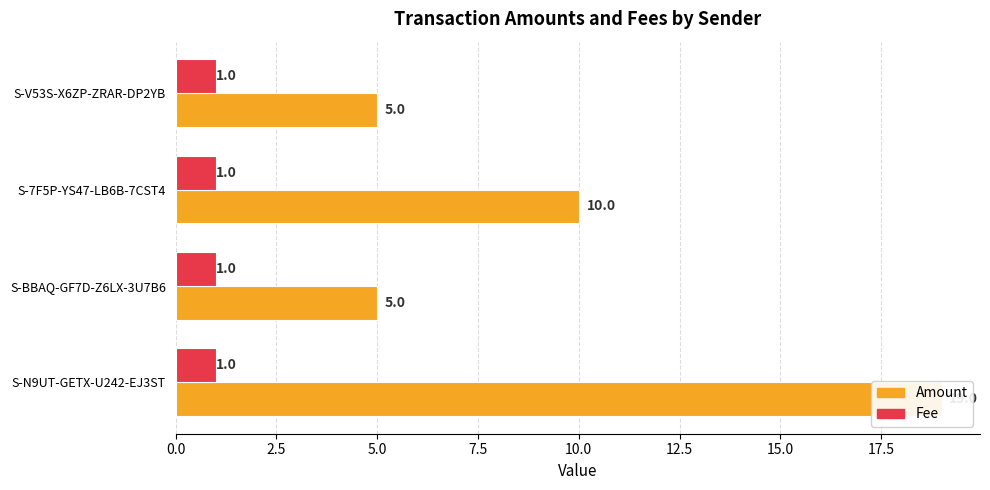

Is it true that Amount equals 5.0 at S-V53S-X6ZP-ZRAR-DP2YB?

True